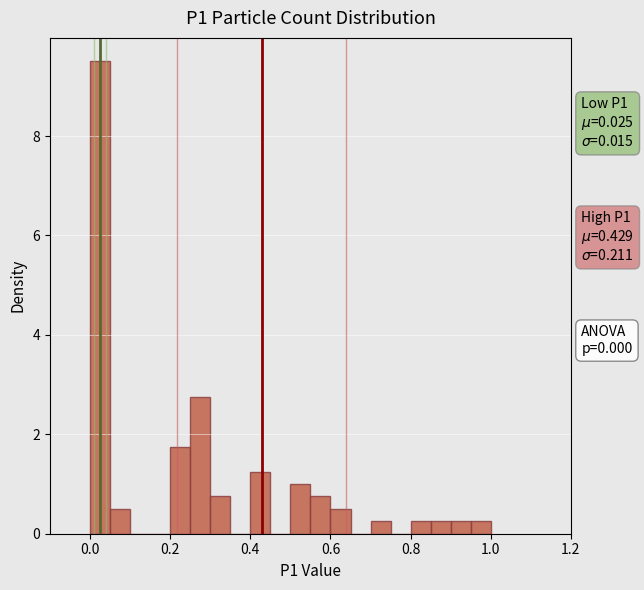

Around what value on the x-axis is the tallest bar? Give the approximate position of its centre, as read against the axis.

0.02